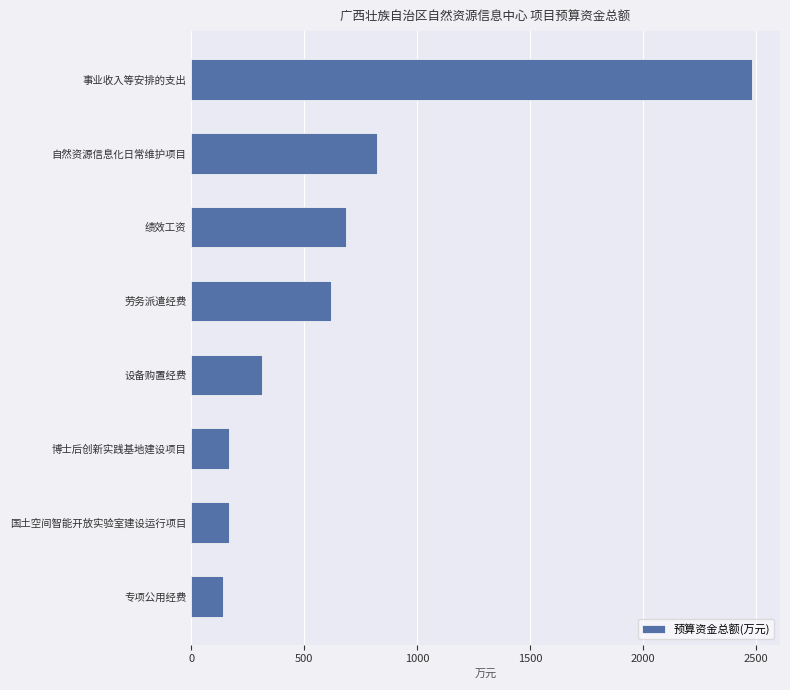

How many data points are less than 619?

4